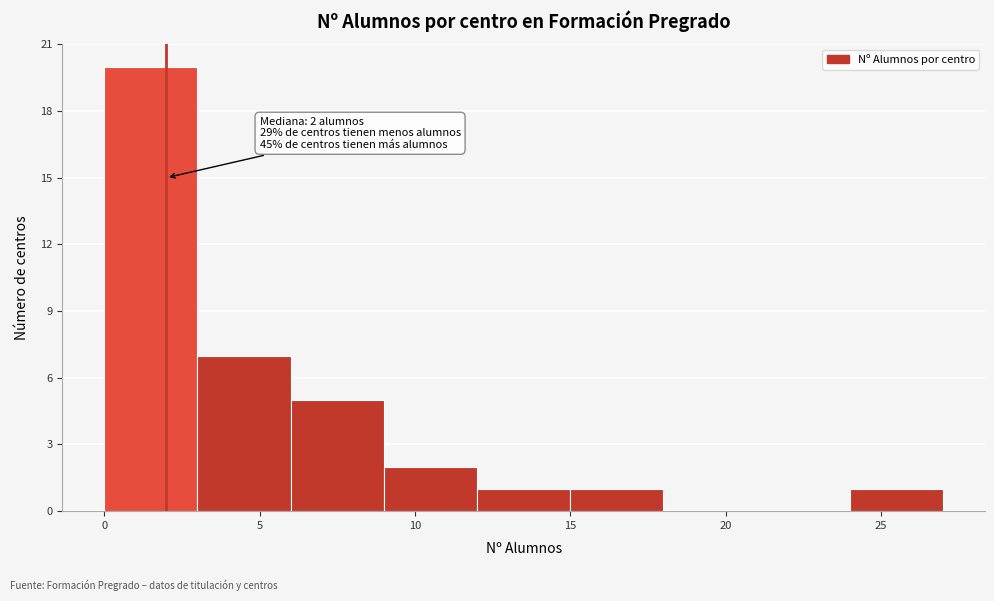

Which range on the x-axis has the tallest bar?

0 to 3